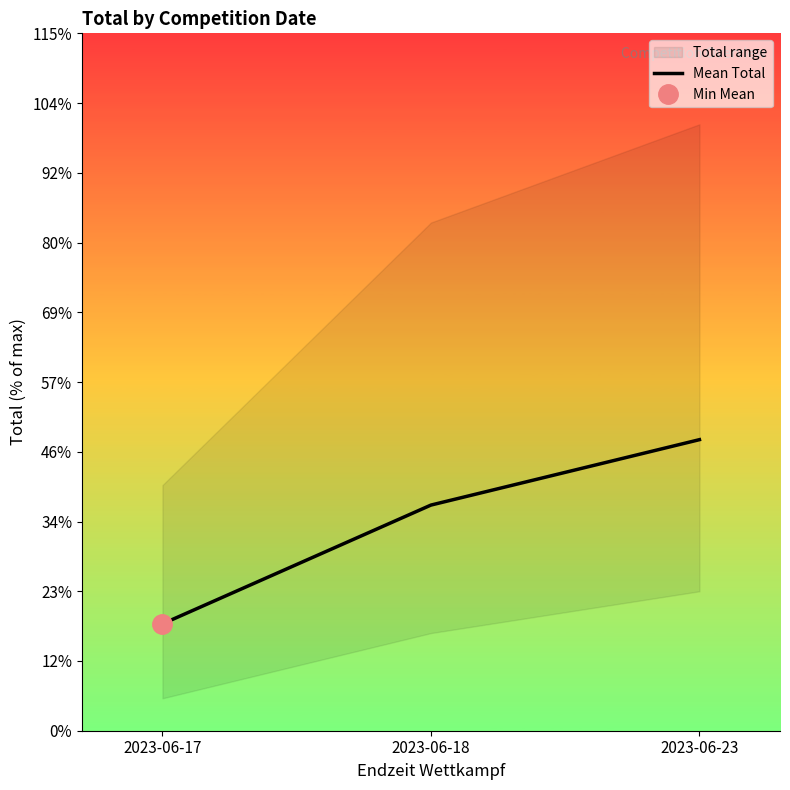

At which label does the data first exceed 3341?

2023-06-18